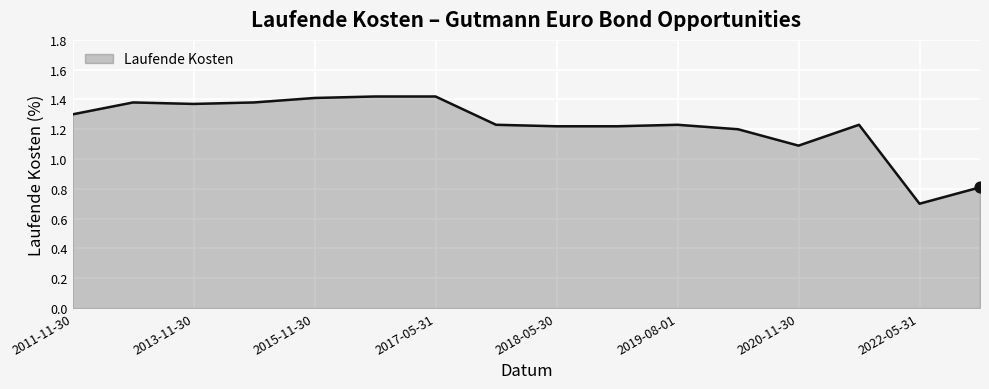

What is the smallest value displayed?

0.7